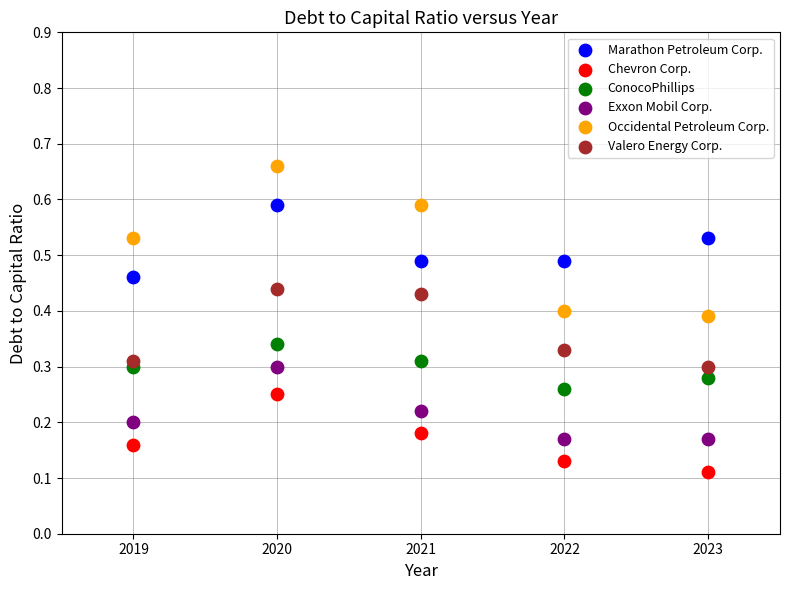

Across all data points, what is the range of X values (max minus min)?

4.0